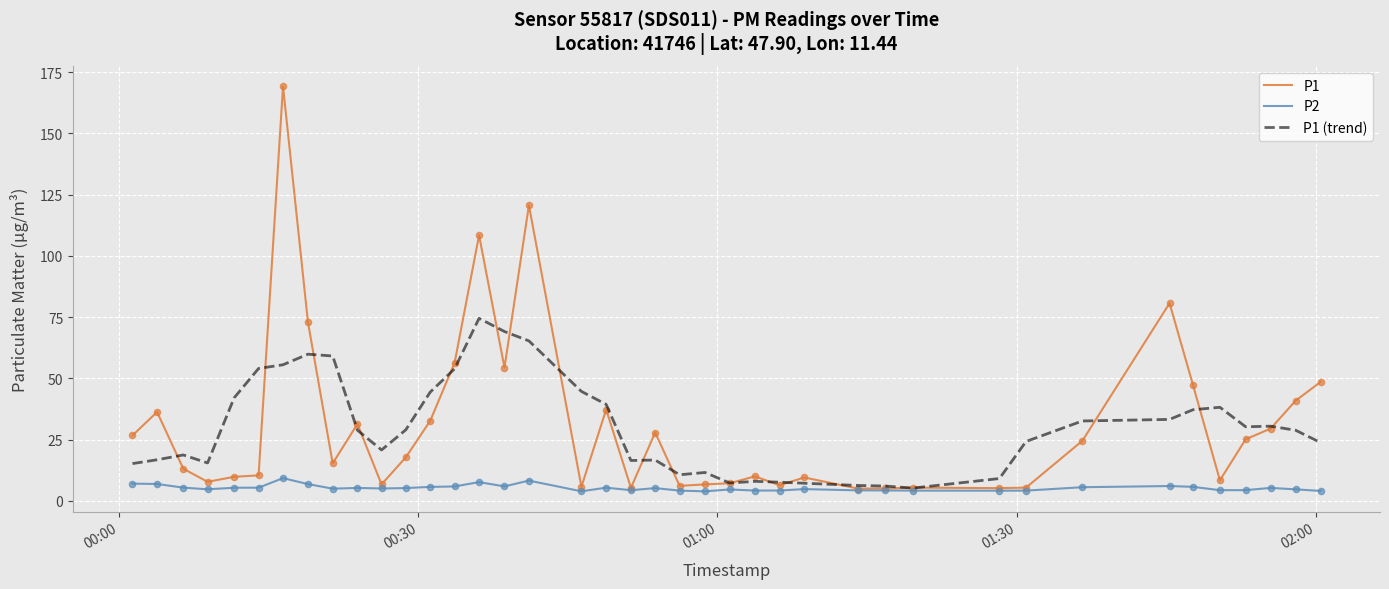

Which series has the largest range (max minus min)?

P1